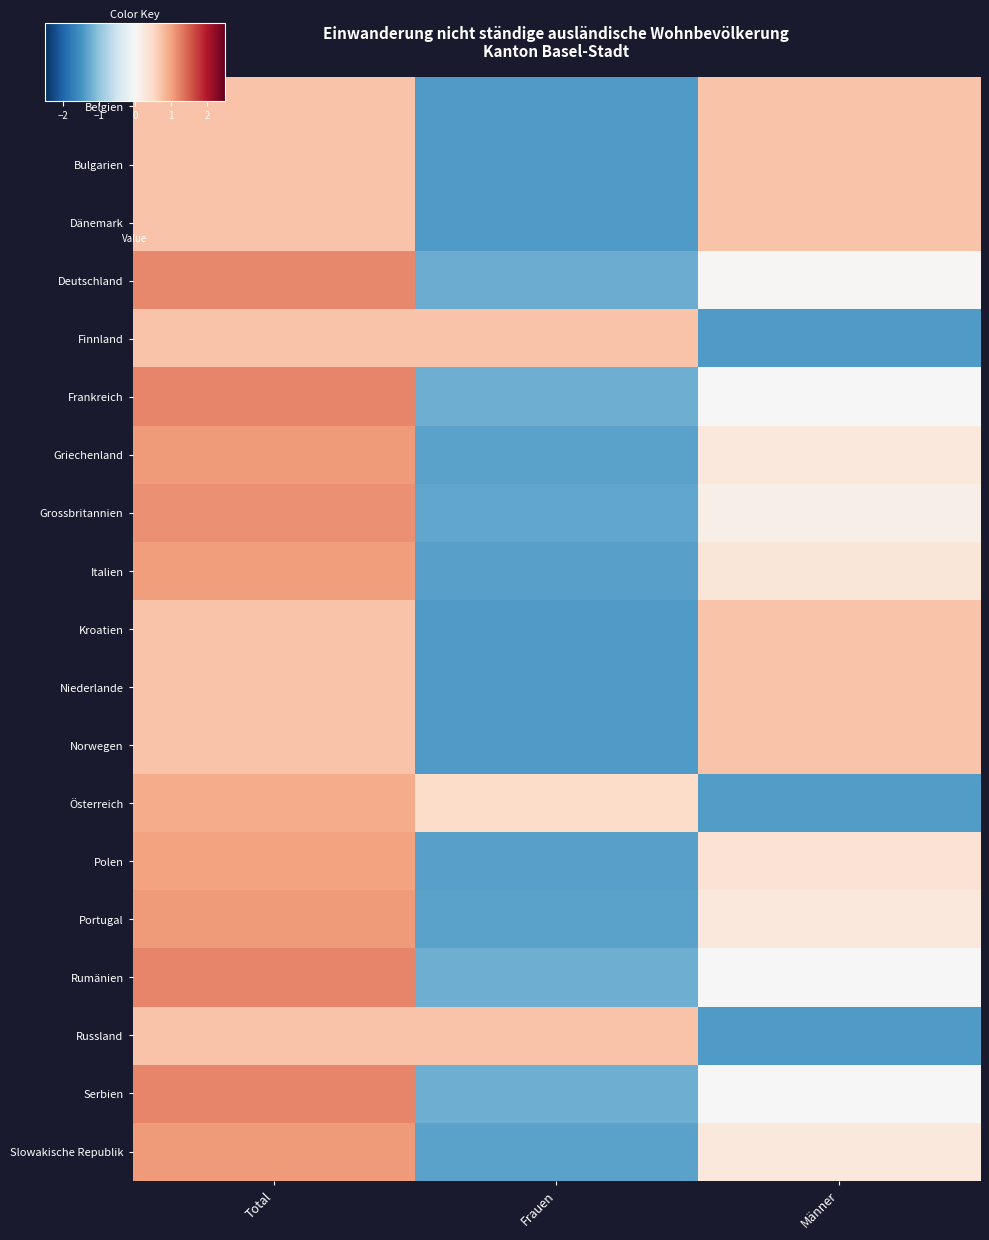

What is the spread (max minus min) of values at Total?

0.5